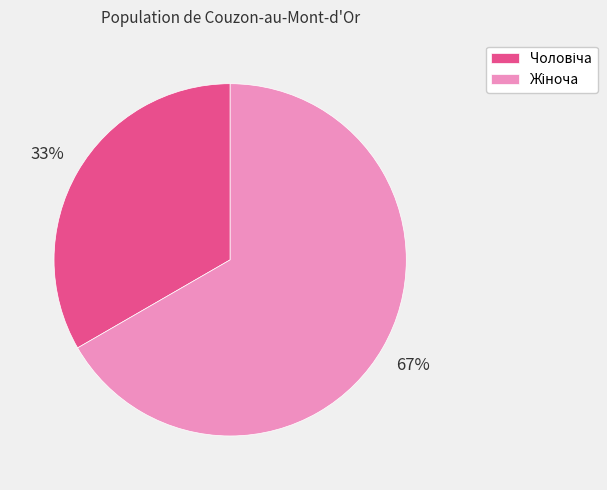

To the nearest percent, what is the average slice percentage?

50%